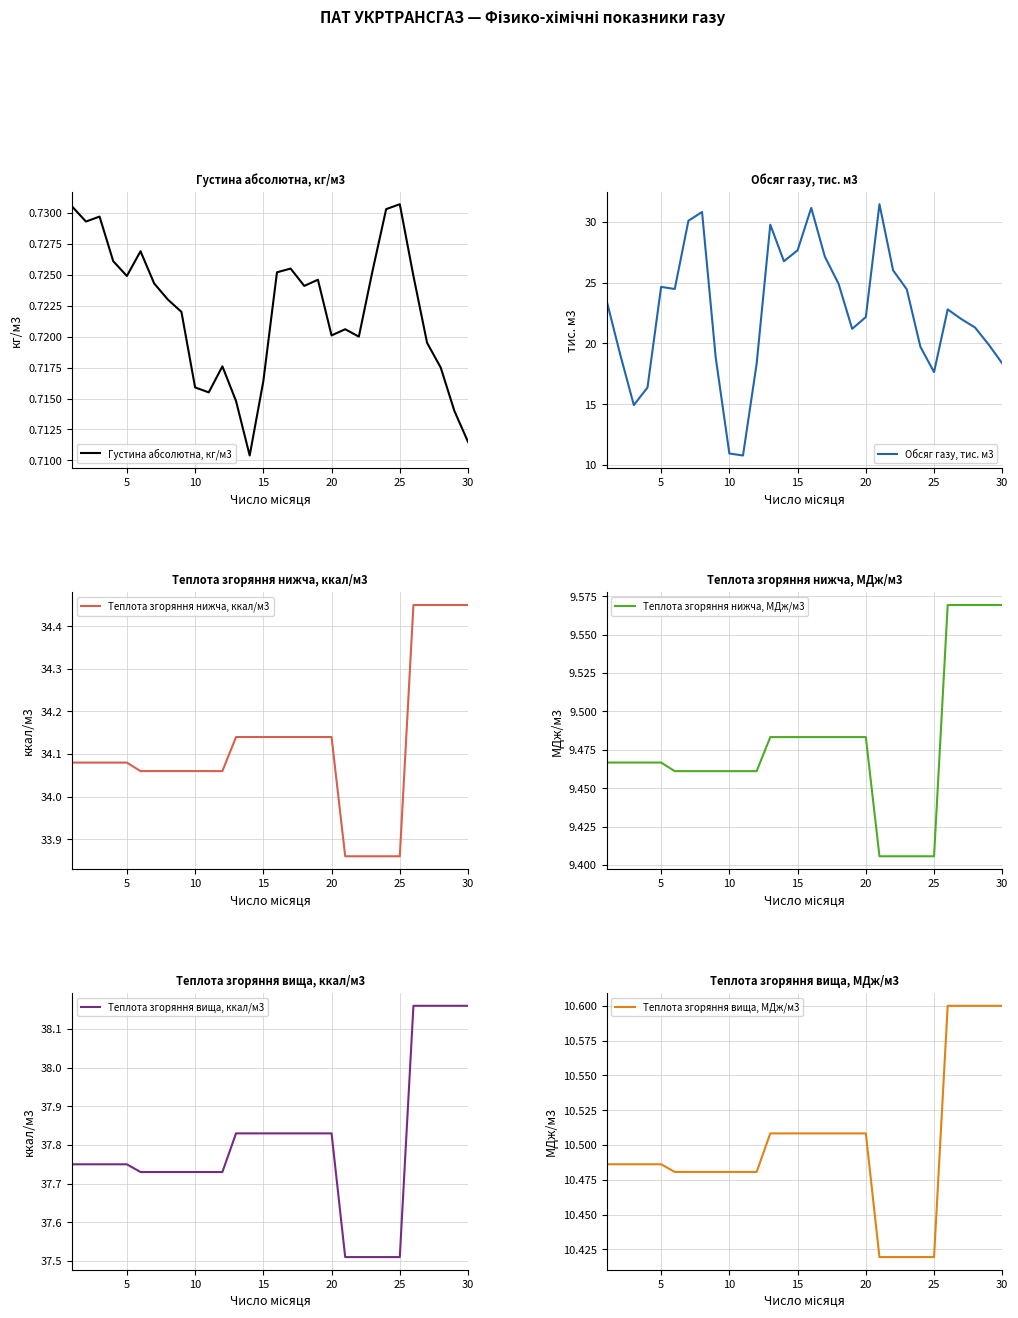

Reading left to right, what are all the values shown in this chart?

Густина абсолютна, кг/м3: 0.7	0.7	0.7	0.7	0.7	0.7	0.7	0.7	0.7	0.7	0.7	0.7	0.7	0.7	0.7	0.7	0.7	0.7	0.7	0.7	0.7	0.7	0.7	0.7	0.7	0.7	0.7	0.7	0.7	0.7
Обсяг газу, тис. м3: 23.6	19.1	14.9	16.4	24.7	24.5	30.1	30.8	18.8	10.9	10.8	18.3	29.8	26.8	27.7	31.2	27.1	24.9	21.2	22.2	31.5	26.0	24.5	19.7	17.6	22.8	22.0	21.3	19.9	18.4
Теплота згоряння нижча, ккал/м3: 34.1	34.1	34.1	34.1	34.1	34.1	34.1	34.1	34.1	34.1	34.1	34.1	34.1	34.1	34.1	34.1	34.1	34.1	34.1	34.1	33.9	33.9	33.9	33.9	33.9	34.5	34.5	34.5	34.5	34.5
Теплота згоряння нижча, МДж/м3: 9.5	9.5	9.5	9.5	9.5	9.5	9.5	9.5	9.5	9.5	9.5	9.5	9.5	9.5	9.5	9.5	9.5	9.5	9.5	9.5	9.4	9.4	9.4	9.4	9.4	9.6	9.6	9.6	9.6	9.6
Теплота згоряння вища, ккал/м3: 37.8	37.8	37.8	37.8	37.8	37.7	37.7	37.7	37.7	37.7	37.7	37.7	37.8	37.8	37.8	37.8	37.8	37.8	37.8	37.8	37.5	37.5	37.5	37.5	37.5	38.2	38.2	38.2	38.2	38.2
Теплота згоряння вища, МДж/м3: 10.5	10.5	10.5	10.5	10.5	10.5	10.5	10.5	10.5	10.5	10.5	10.5	10.5	10.5	10.5	10.5	10.5	10.5	10.5	10.5	10.4	10.4	10.4	10.4	10.4	10.6	10.6	10.6	10.6	10.6